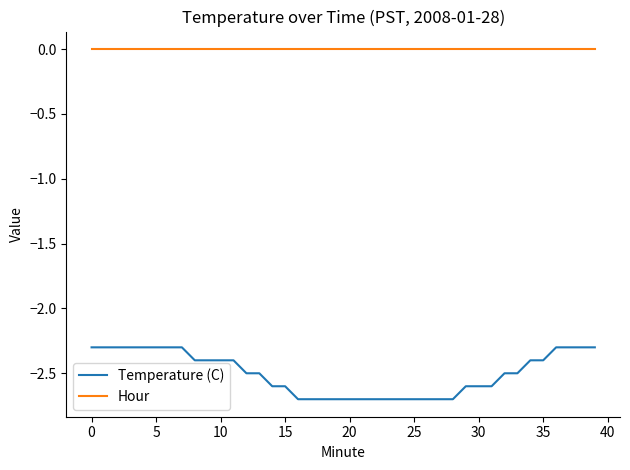

True or false: Hour and Temperature (C) intersect in this chart.

False